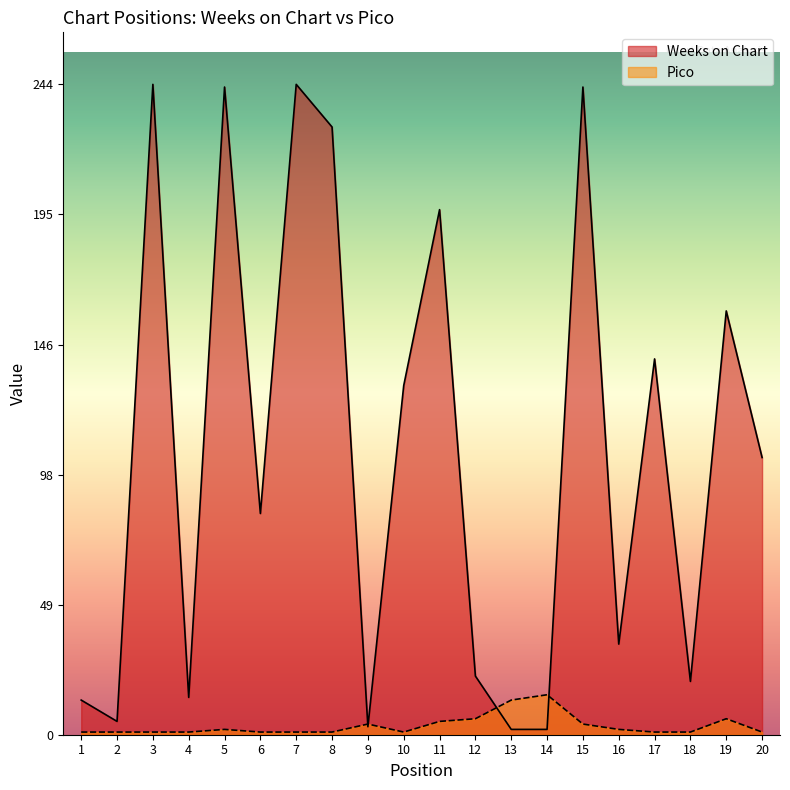

Is it true that Weeks on Chart equals 115 at 3?

False